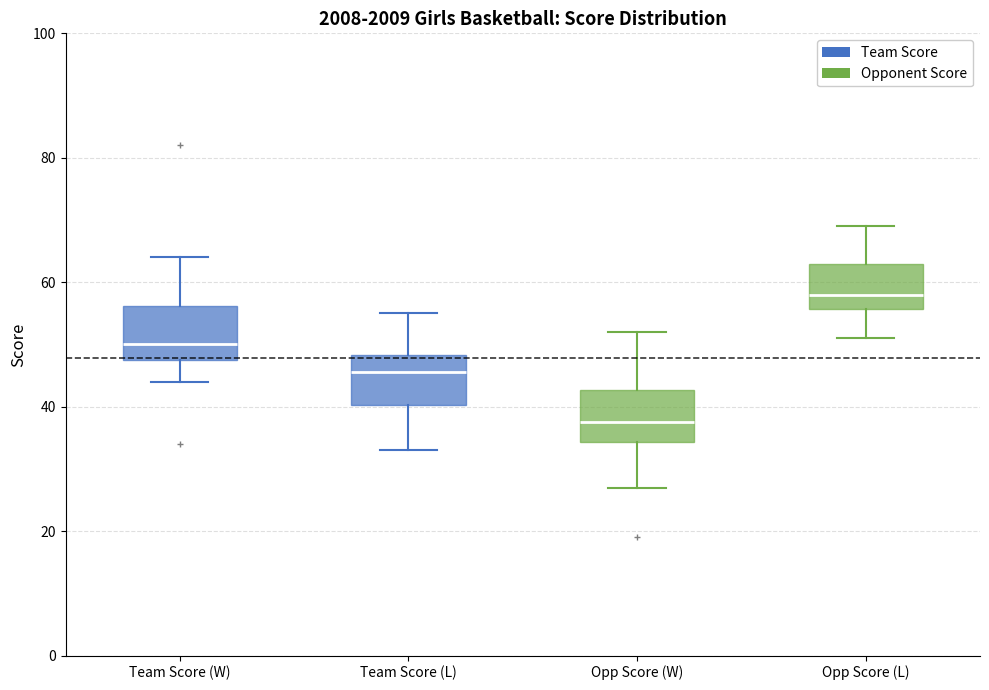

Which box has the lowest median line?

Opp Score (W)